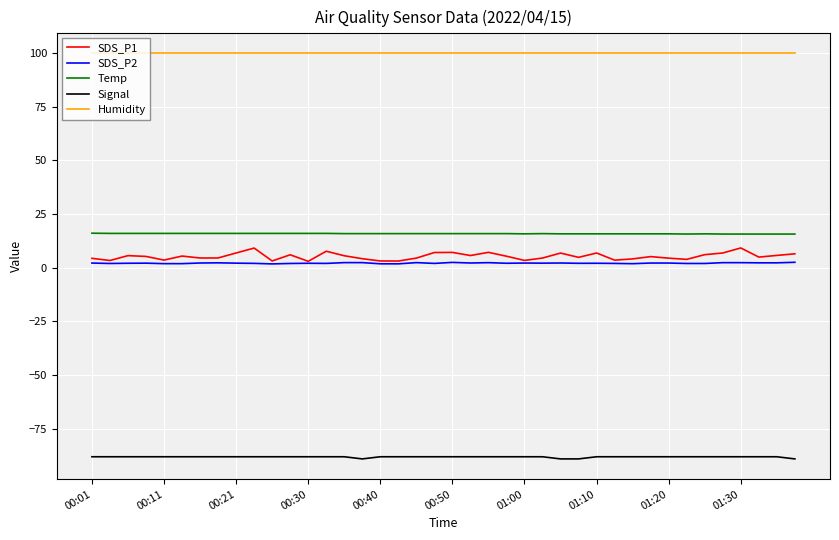

True or false: Humidity and SDS_P2 intersect in this chart.

False